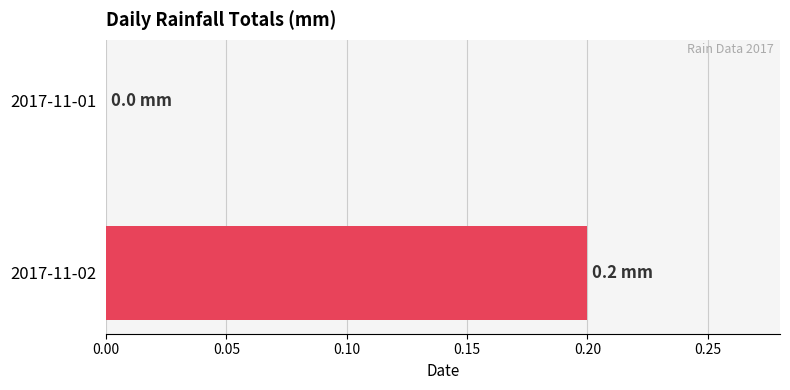

Which series has the largest total across all categories?

2017-11-02